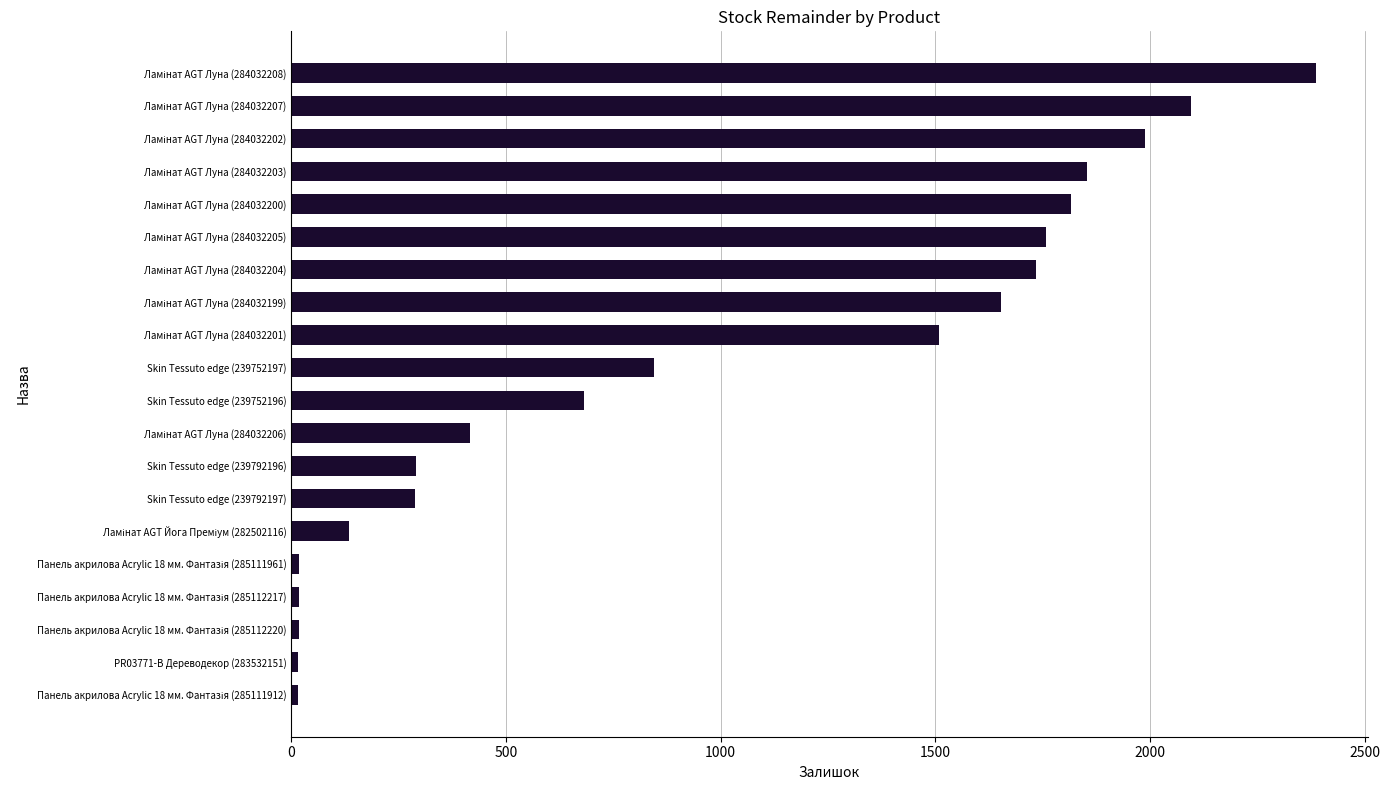

What is the maximum value shown in the chart?

2388